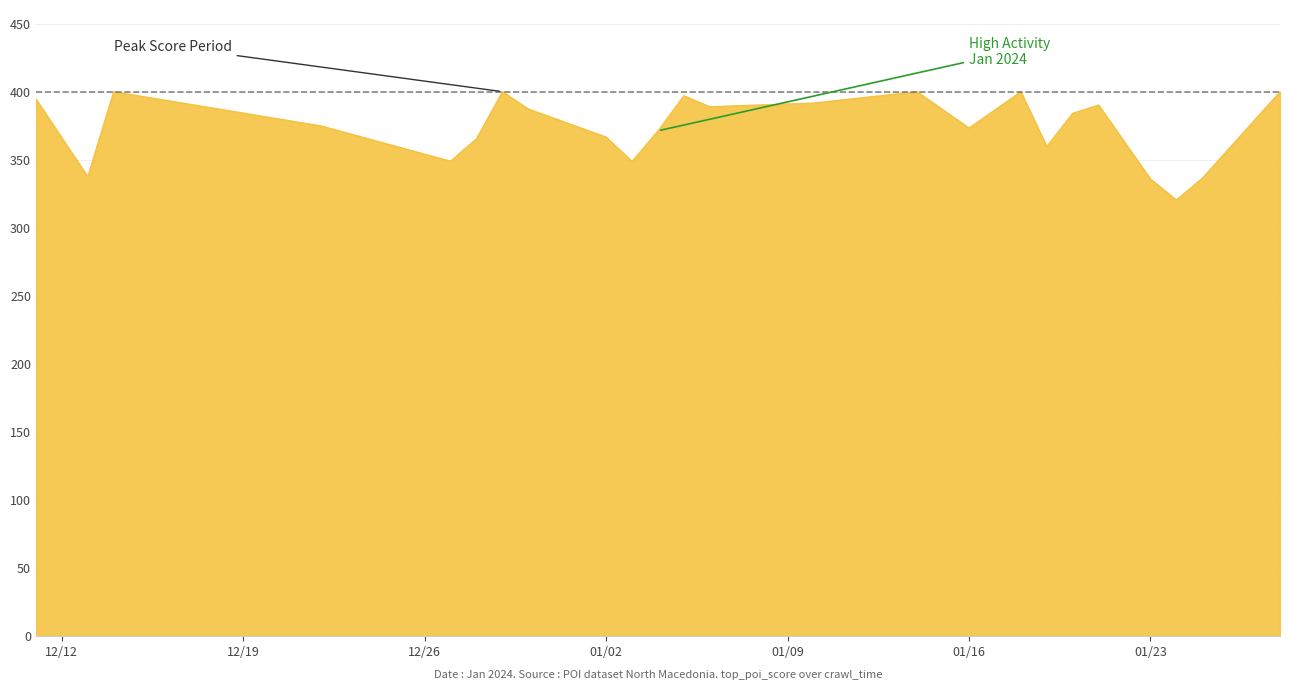

What is the minimum value shown in the chart?

320.5